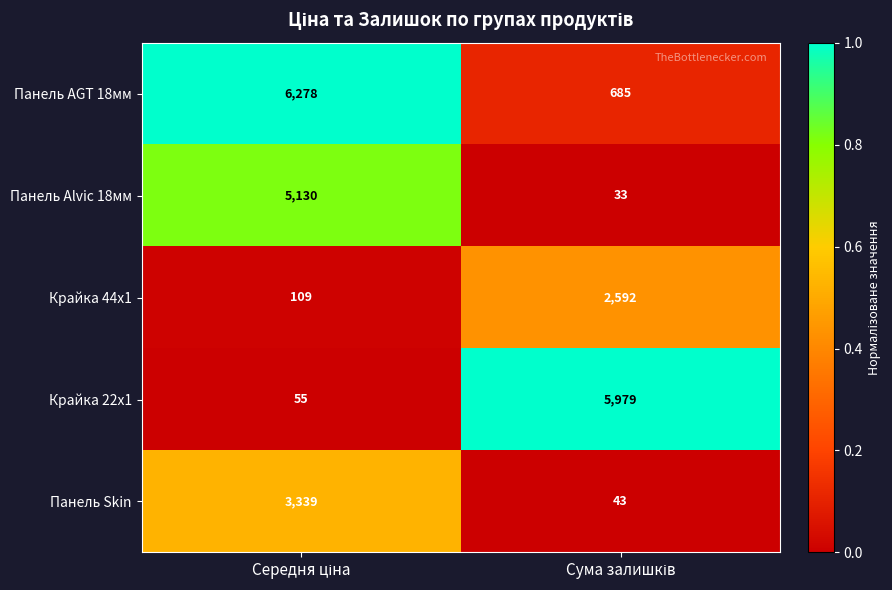

What is the sum of all Крайка 22x1 values?

6034